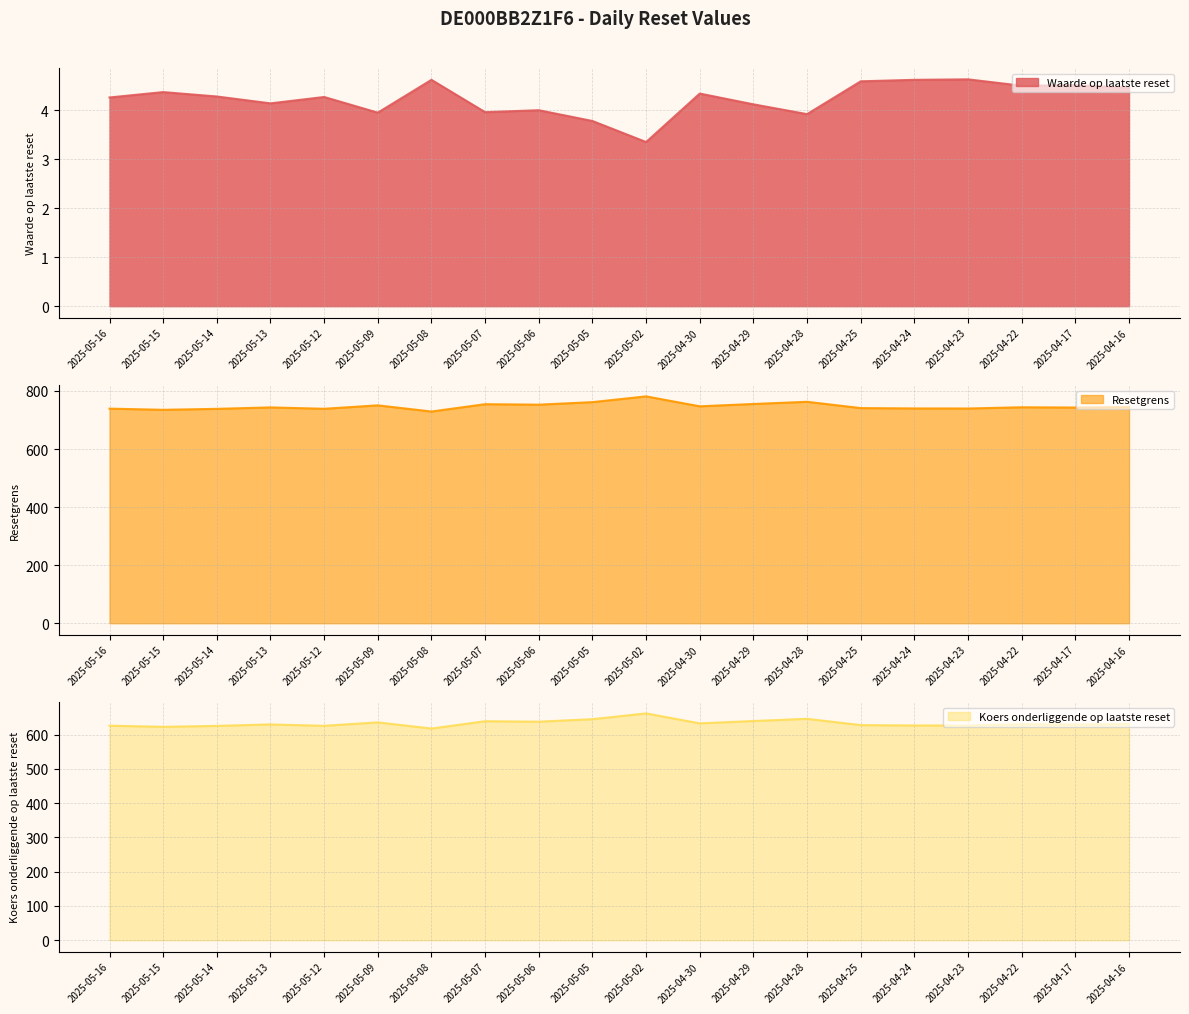

Reading left to right, transcribe all the data shown in this chart.

Waarde op laatste reset: 2025-05-16=4.3	2025-05-15=4.4	2025-05-14=4.3	2025-05-13=4.1	2025-05-12=4.3	2025-05-09=4.0	2025-05-08=4.6	2025-05-07=4.0	2025-05-06=4.0	2025-05-05=3.8	2025-05-02=3.4	2025-04-30=4.3	2025-04-29=4.1	2025-04-28=3.9	2025-04-25=4.6	2025-04-24=4.6	2025-04-23=4.6	2025-04-22=4.5	2025-04-17=4.5	2025-04-16=4.5
Resetgrens: 2025-05-16=739.2	2025-05-15=735.1	2025-05-14=738.4	2025-05-13=743.4	2025-05-12=738.7	2025-05-09=750.5	2025-05-08=729.2	2025-05-07=754.5	2025-05-06=752.8	2025-05-05=761.6	2025-05-02=781.4	2025-04-30=747.2	2025-04-29=755.2	2025-04-28=762.8	2025-04-25=741.0	2025-04-24=739.9	2025-04-23=739.6	2025-04-22=743.9	2025-04-17=742.9	2025-04-16=744.6
Koers onderliggende op laatste reset: 2025-05-16=626.4	2025-05-15=623.0	2025-05-14=625.8	2025-05-13=630.0	2025-05-12=626.0	2025-05-09=636.0	2025-05-08=618.0	2025-05-07=639.4	2025-05-06=638.0	2025-05-05=645.4	2025-05-02=662.2	2025-04-30=633.2	2025-04-29=640.0	2025-04-28=646.4	2025-04-25=628.0	2025-04-24=627.0	2025-04-23=626.8	2025-04-22=630.4	2025-04-17=629.6	2025-04-16=631.0